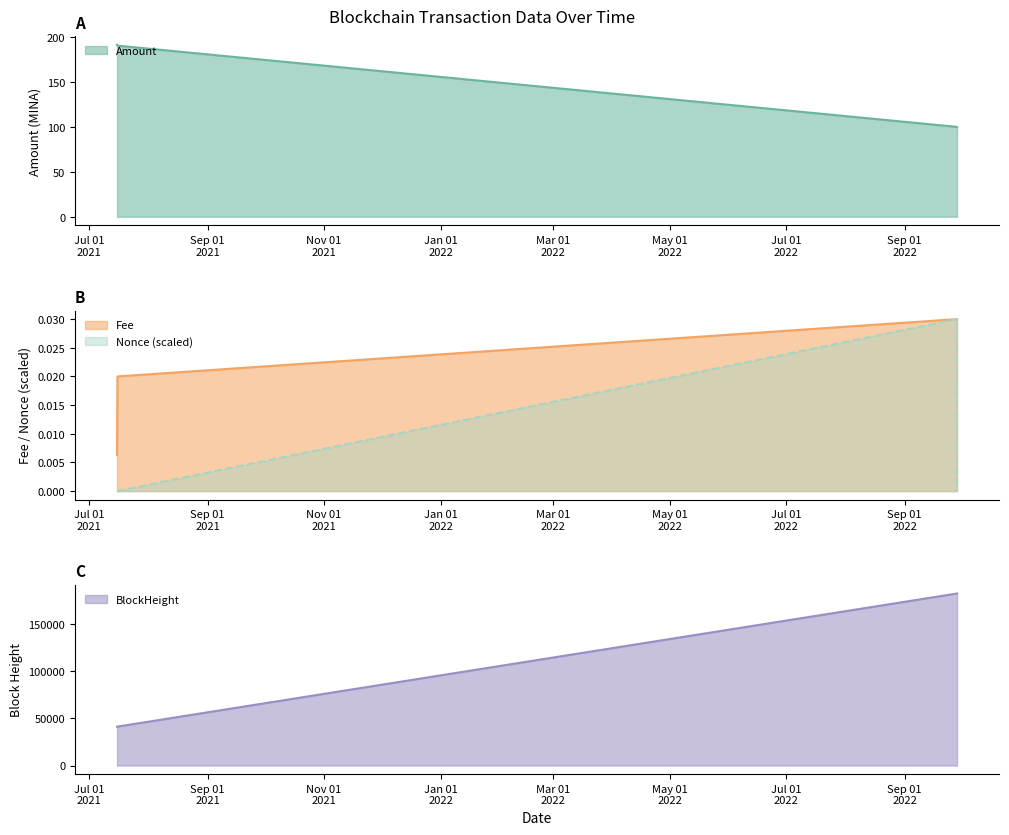

What is the maximum value for Amount?

191.4